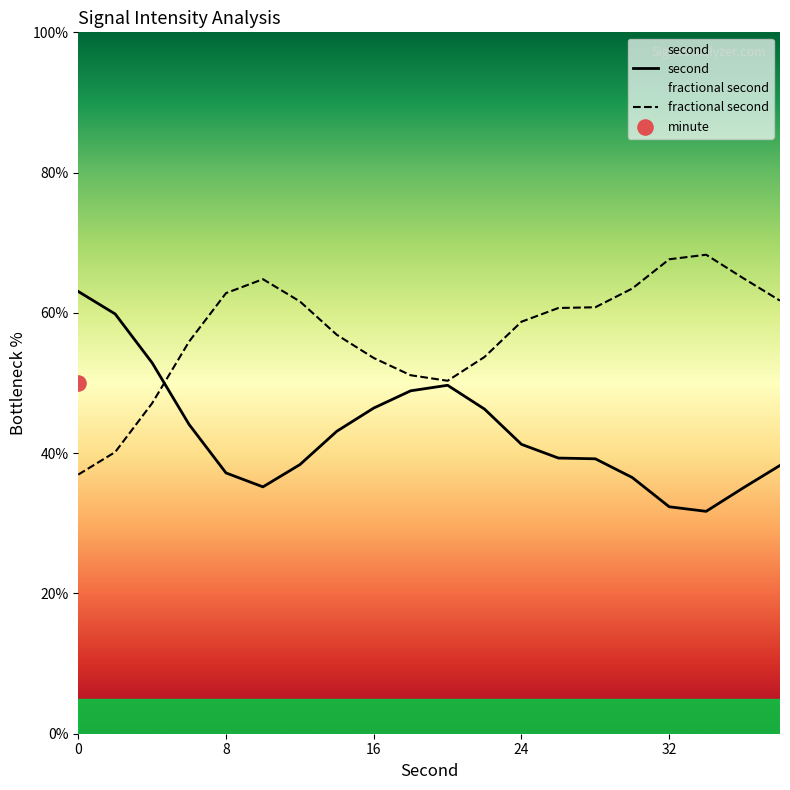

Which series reaches the minimum Y coordinate?

second